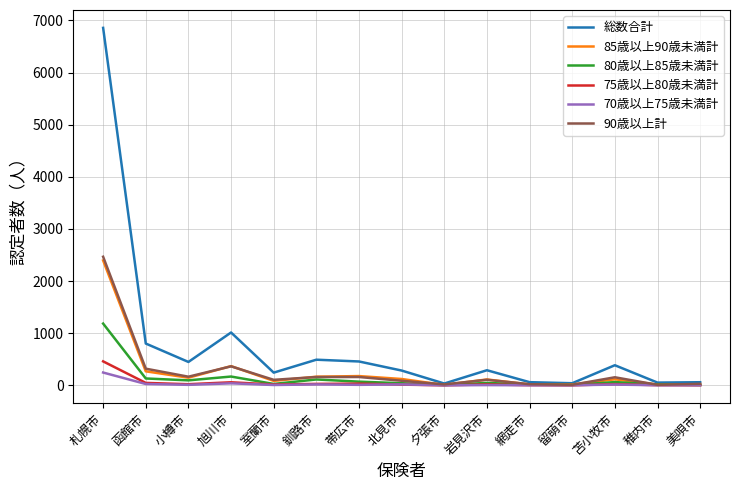

Which category has the highest value in the 80歳以上85歳未満計 series?

札幌市